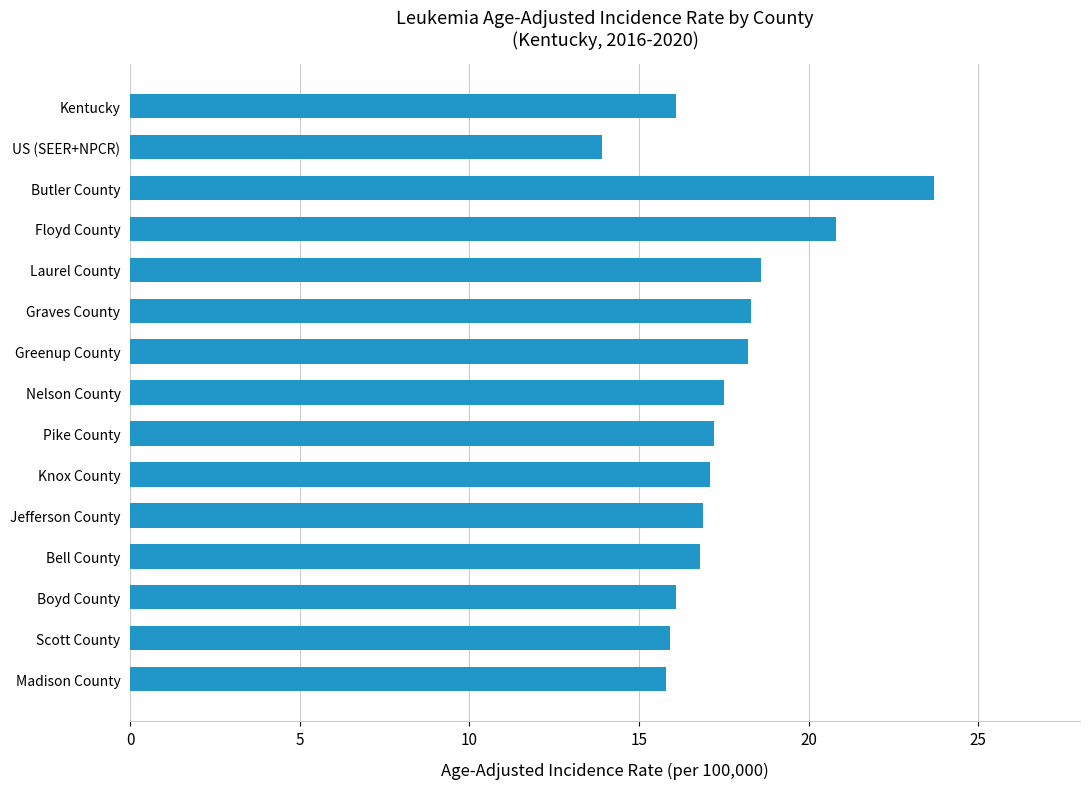

True or false: the data shows 12.6 at Butler County.

False